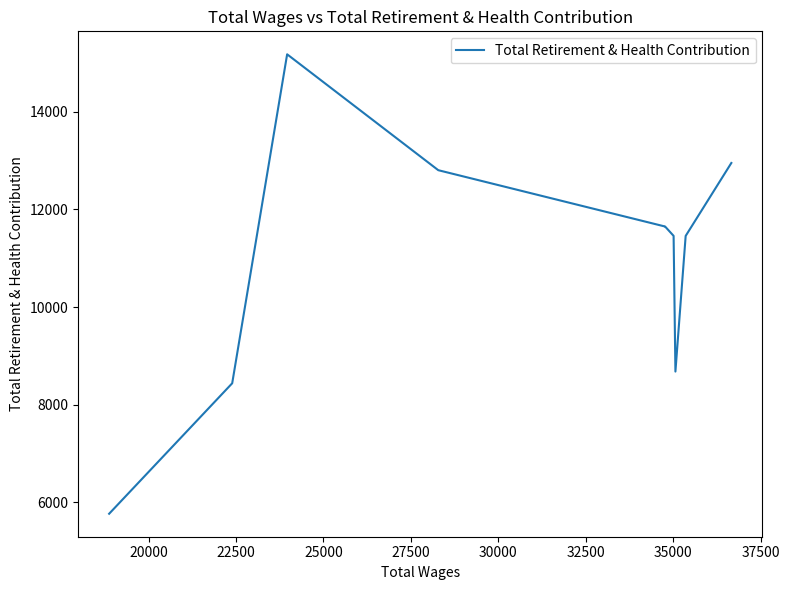

True or false: the data has more than 1 interior local peaks.

True